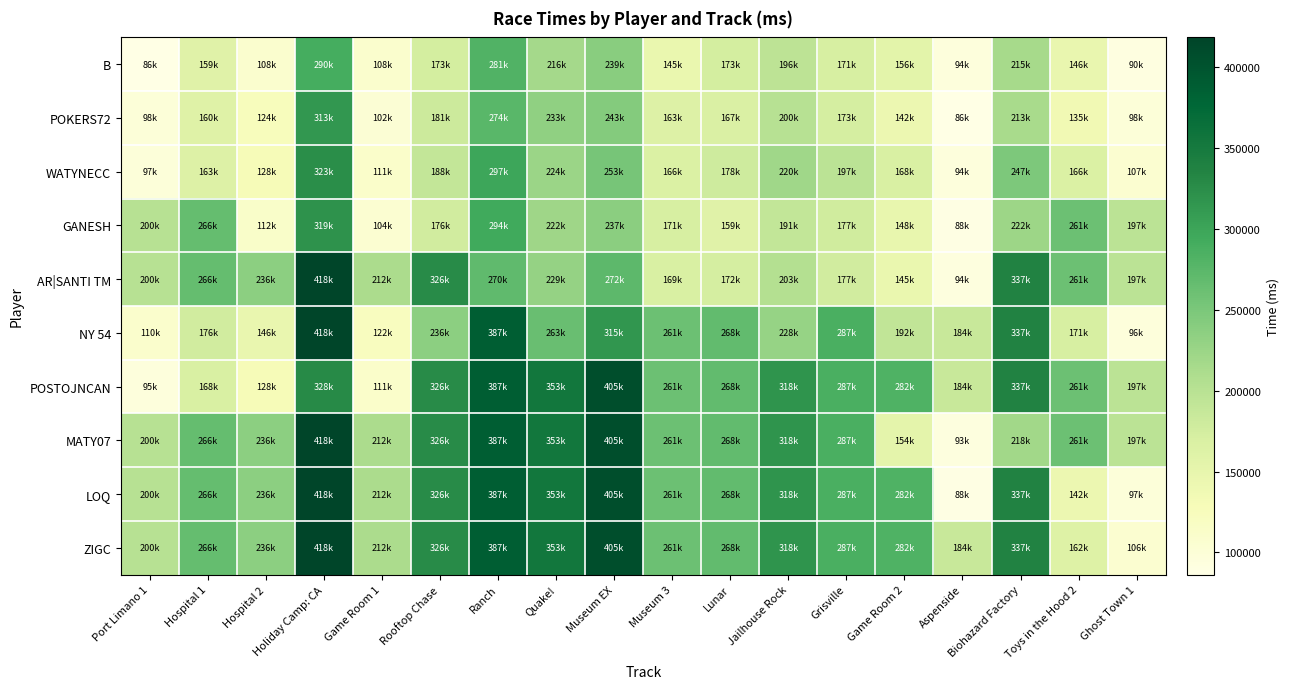

At how many categories does at least one series exceed 399790?

2